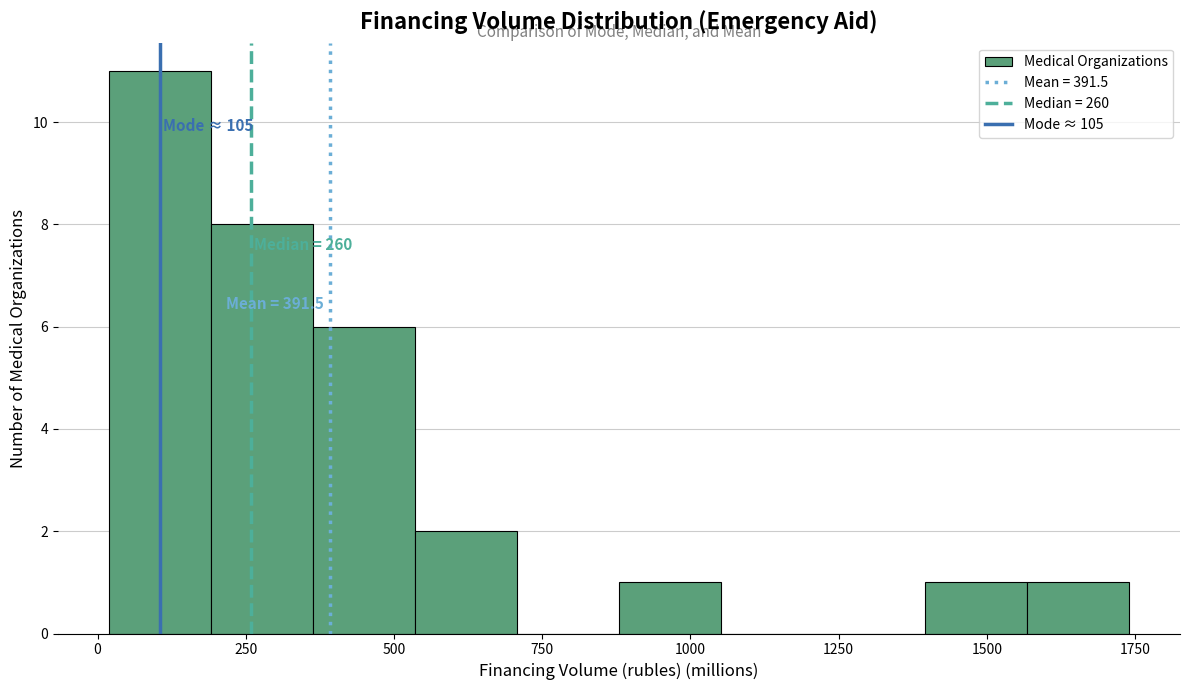

Around what value on the x-axis is the tallest bar? Give the approximate position of its centre, as read against the axis.

100